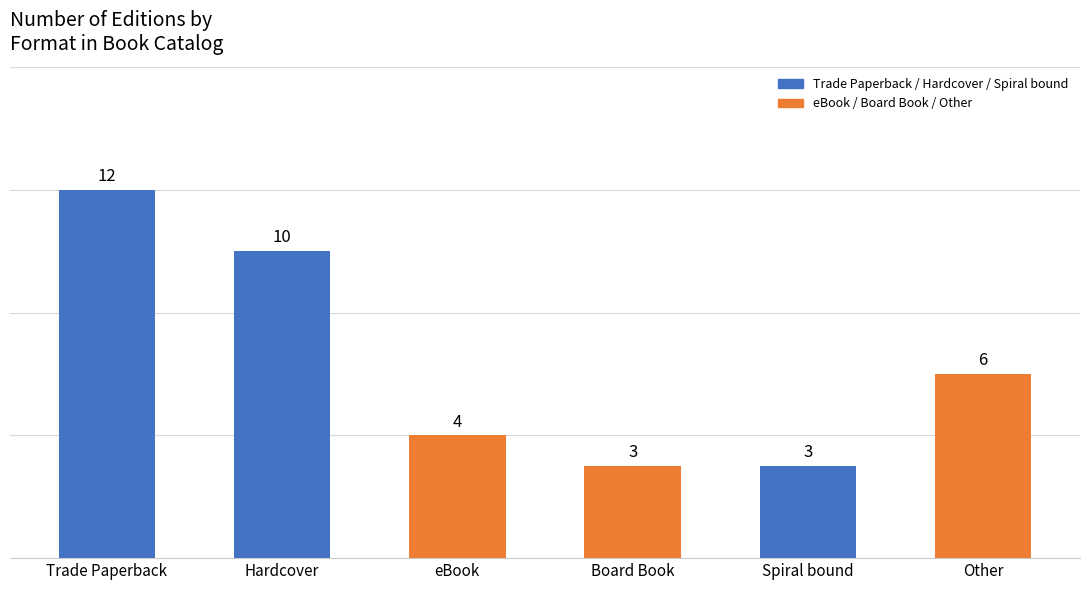

Reading left to right, transcribe all the data shown in this chart.

12	10	4	3	3	6